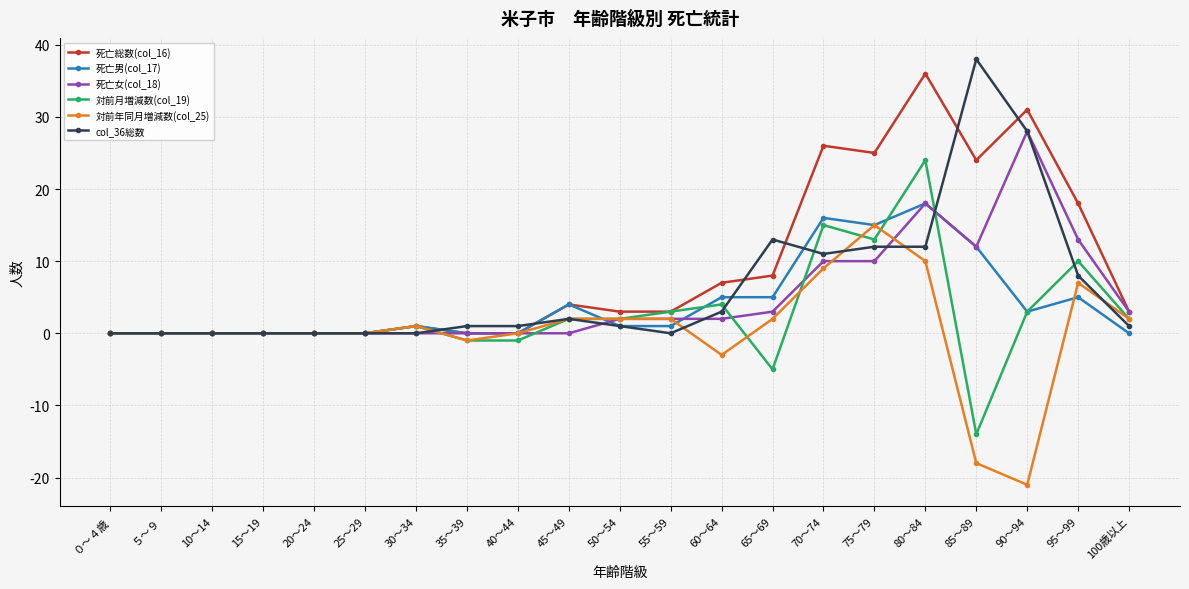

At which category is the sum across all series the highest?

80～84